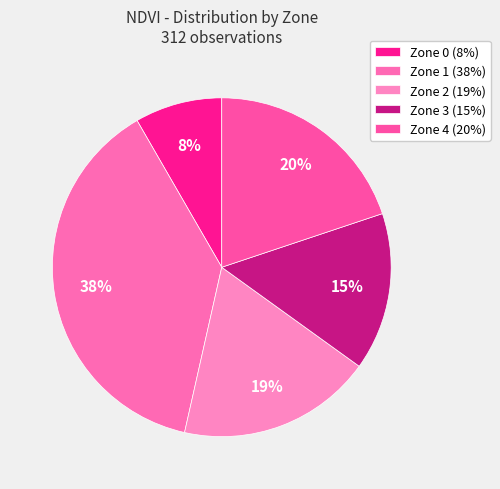

Rank the categories by value from highest to lowest.

Zone 1, Zone 4, Zone 2, Zone 3, Zone 0